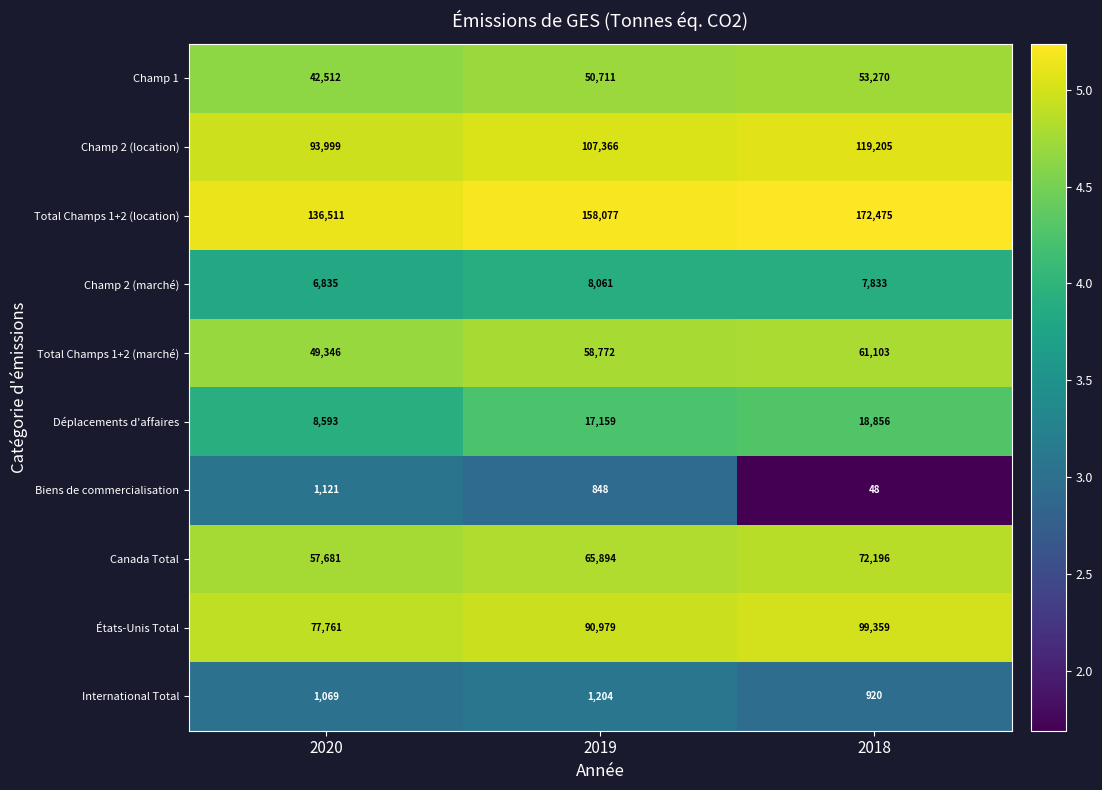

Count the number of categories in the chart.

3